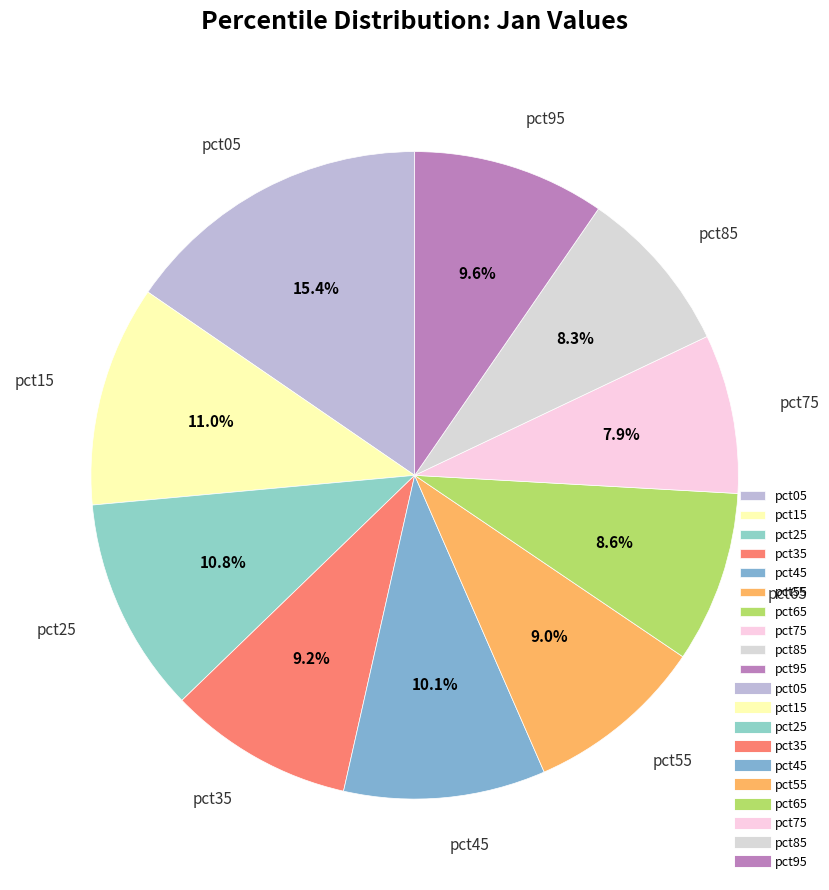

Is it true that pct95 is 1% of the pie?

False